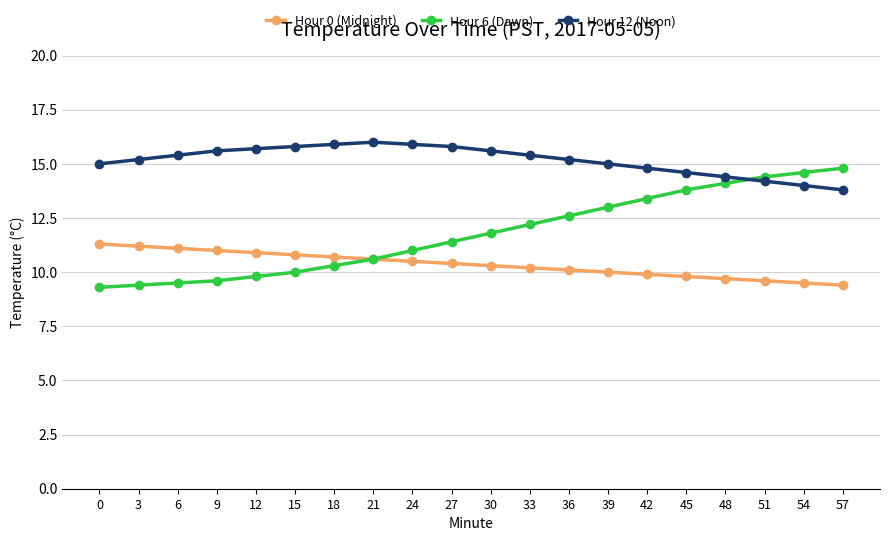

List the series in order of their peak value, highest first.

Hour 12 (Noon), Hour 6 (Dawn), Hour 0 (Midnight)